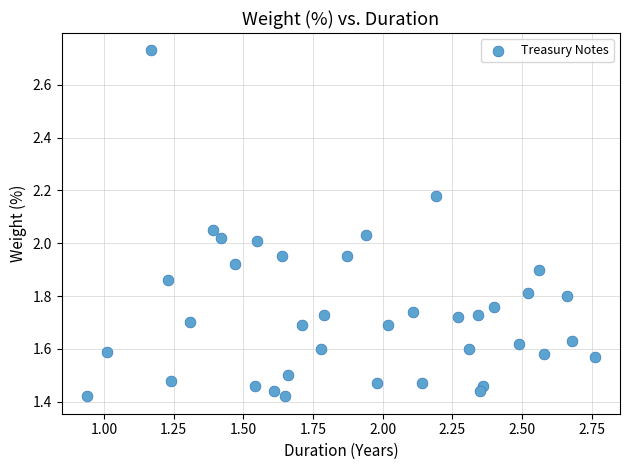

What is the range of Y values (max minus min)?

1.3